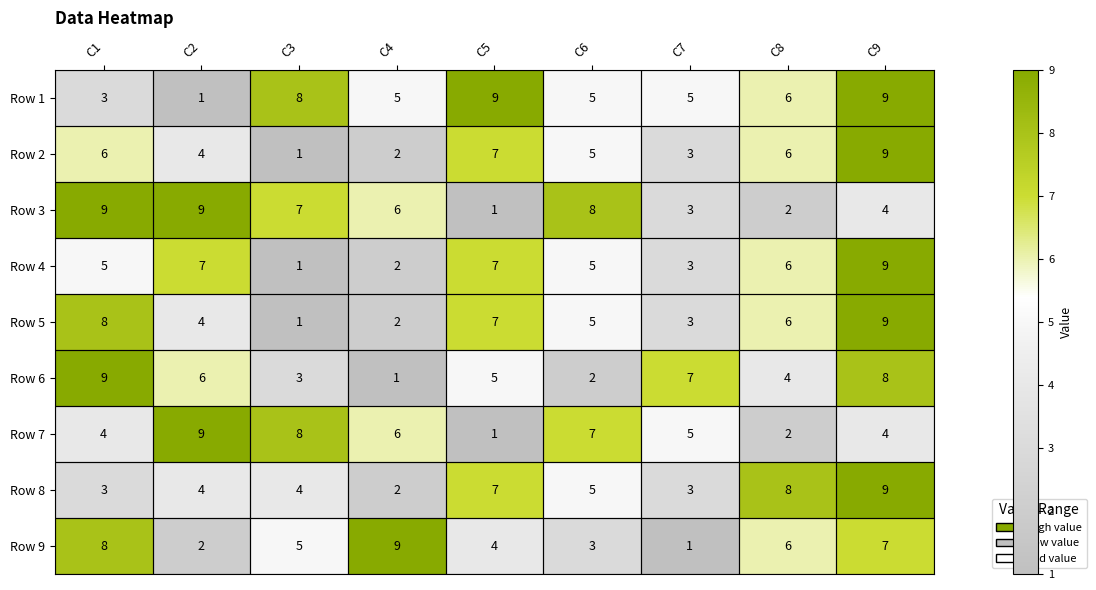

Between C6 and C9, which series saw the biggest shift?

Row 6